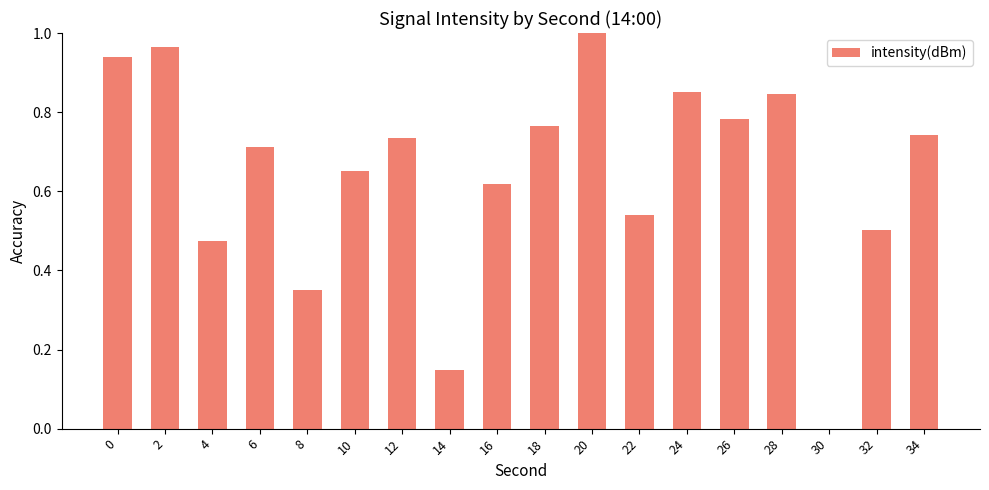

What is the sum of all values?

11.6